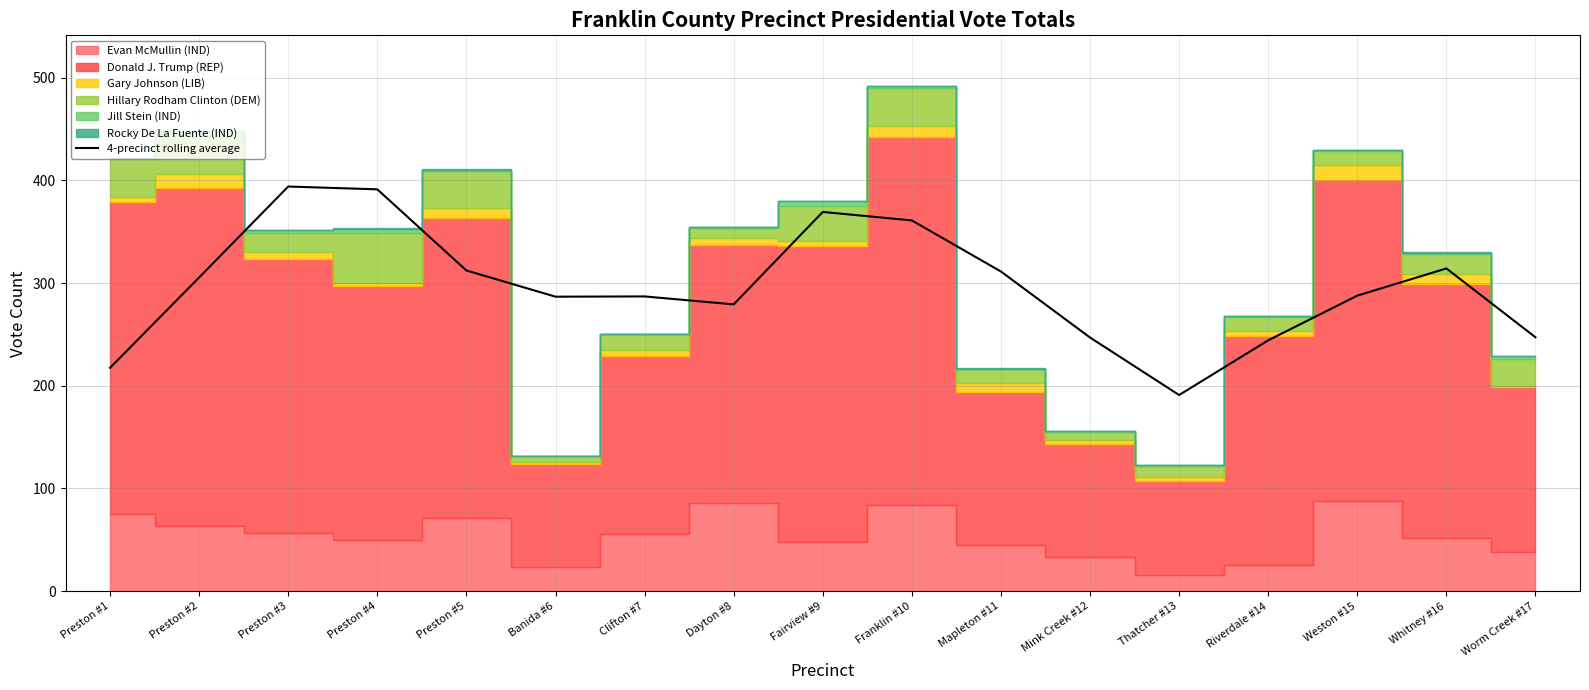

What is the minimum value for 4-precinct rolling average?

191.0